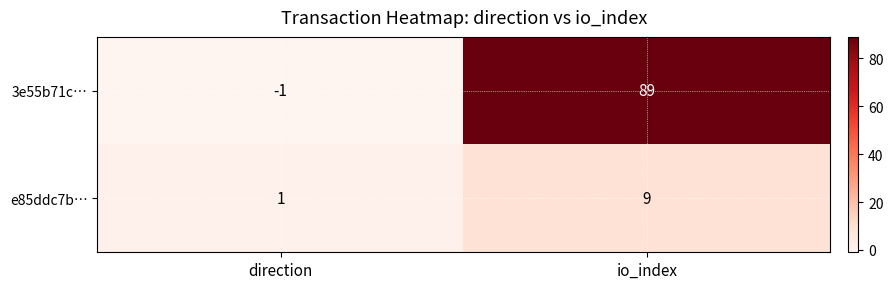

At which label does e85ddc7b… reach its minimum?

direction